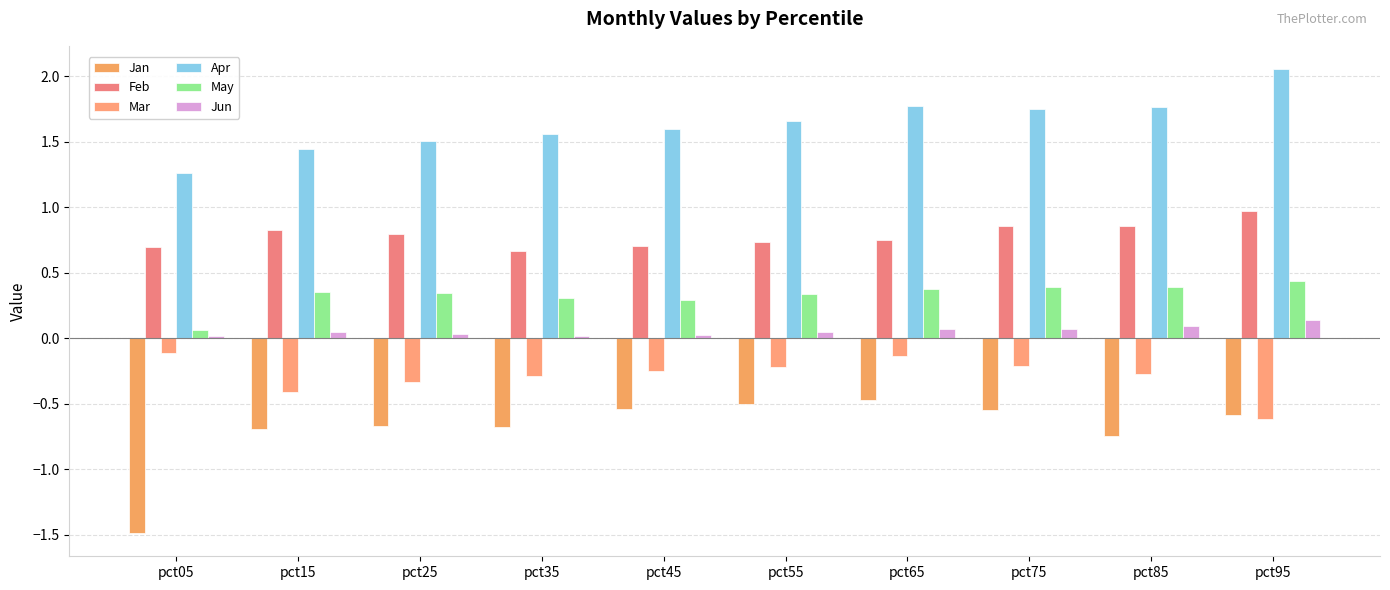

What is the value of the Jun bar at the 8th from the left?

0.1